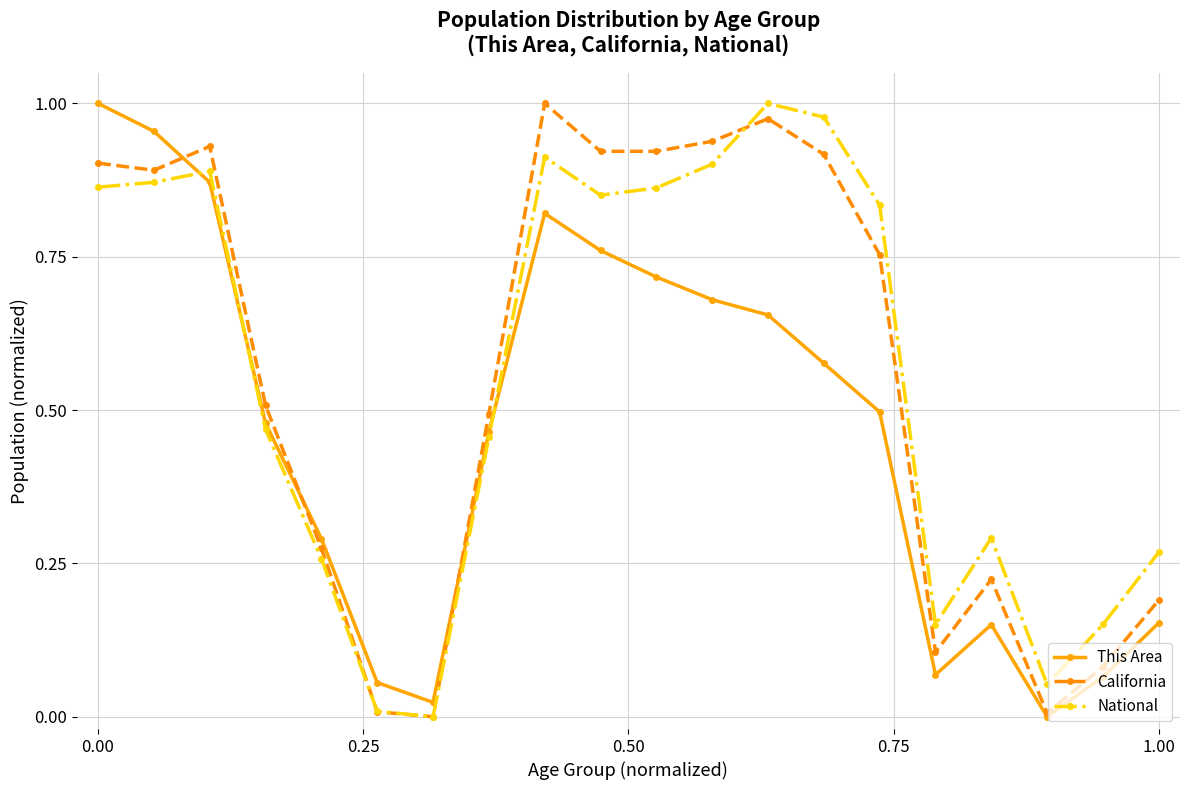

In This Area, how many points are higher than both neighbors (excluding endpoints)?

2